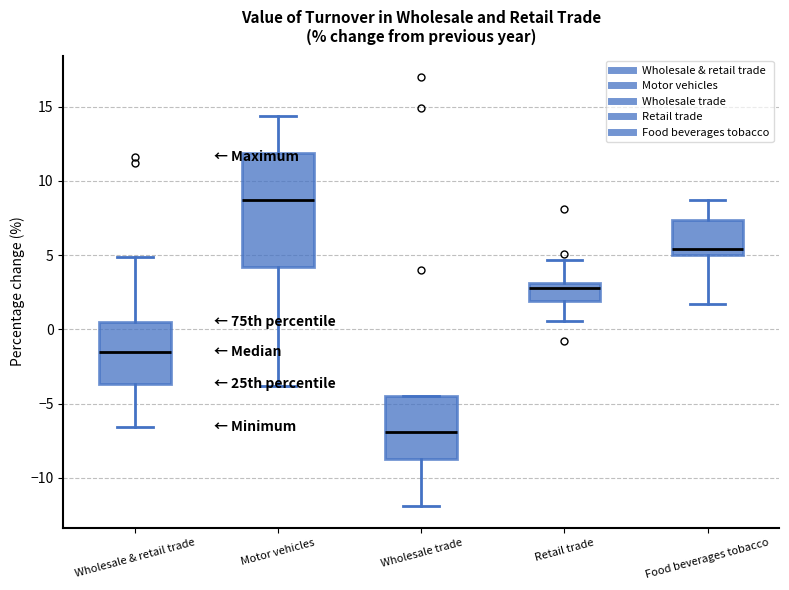

Where is the upper edge of the box for Wholesale trade on the y-axis? The values are not printed on the chart, so give them approximately, as read against the axis.

-4.5